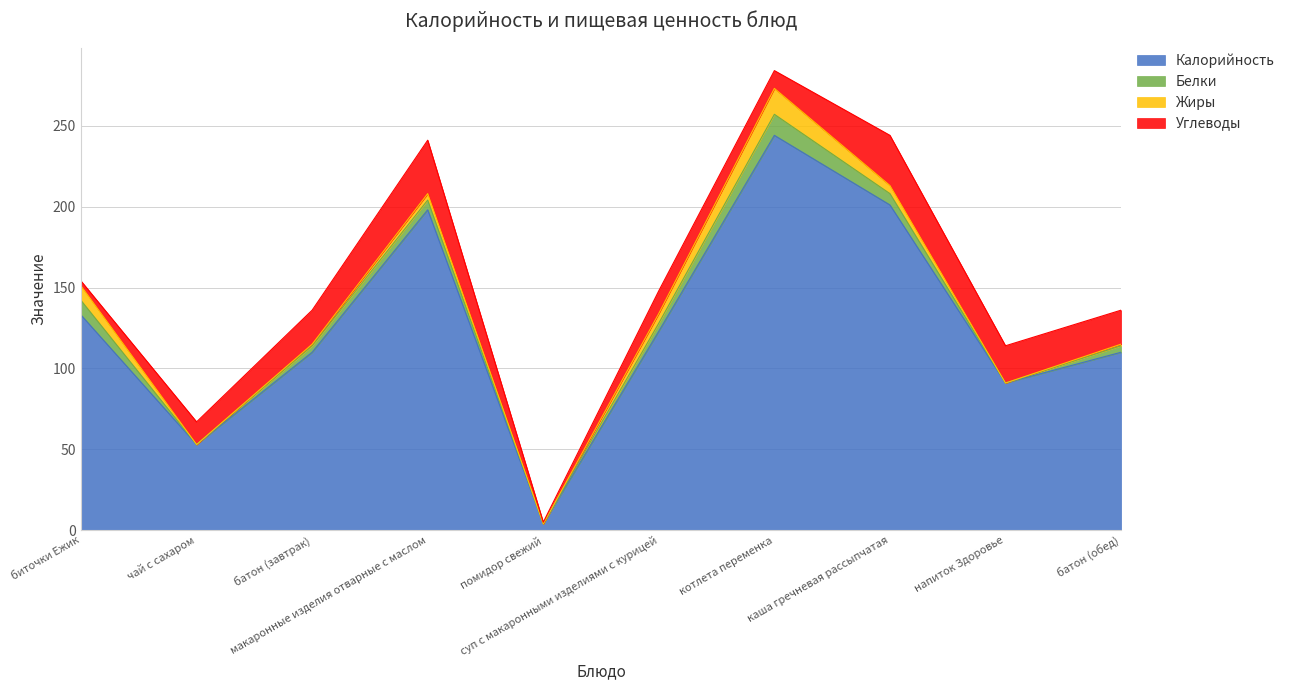

Which series has the largest range (max minus min)?

Калорийность